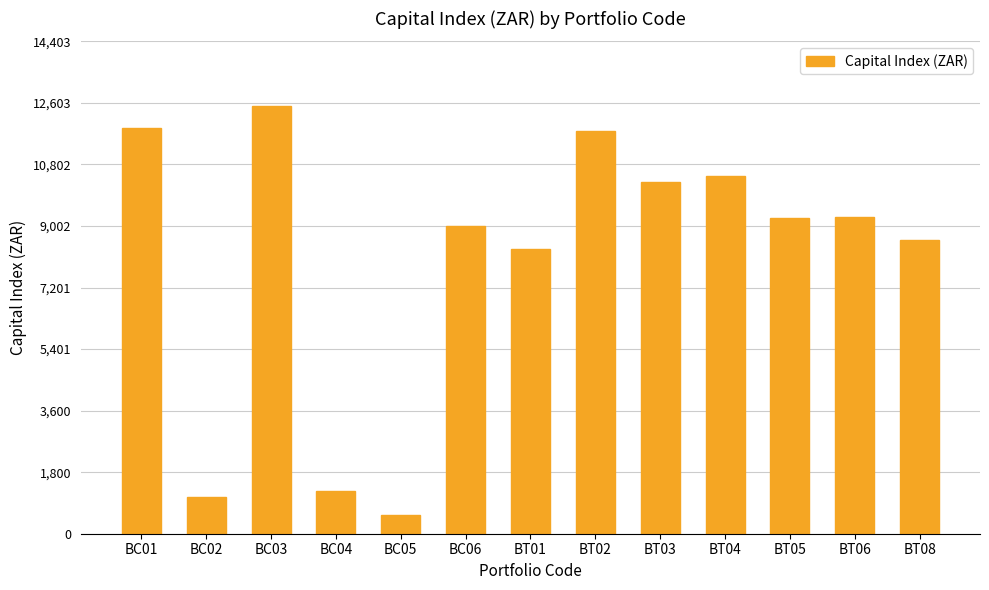

How many values are below 9237?

6